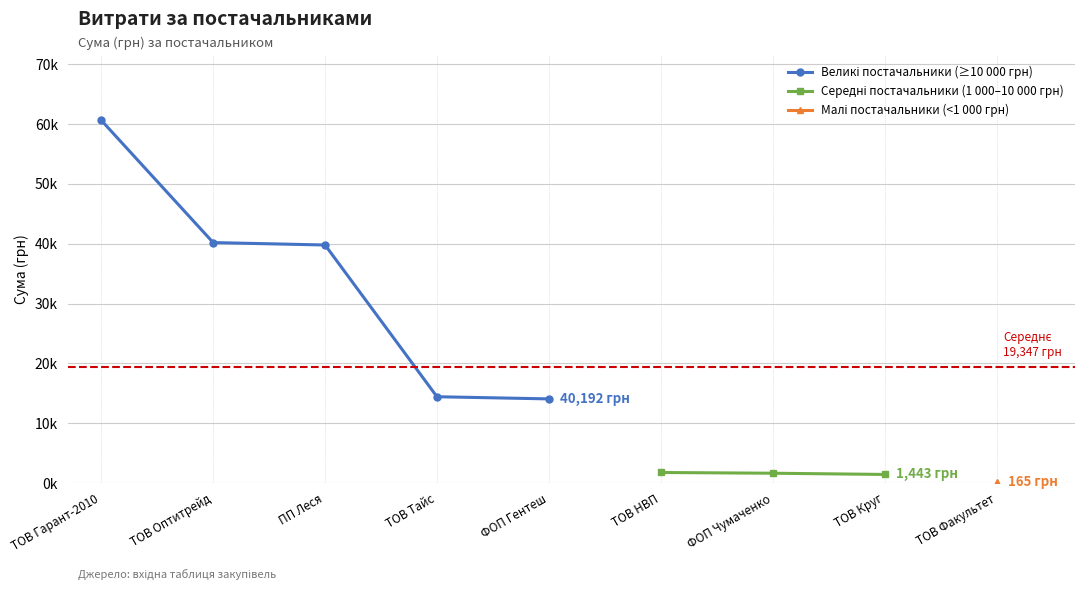

At which label does Великі постачальники (≥10 000 грн) reach its minimum?

ФОП Гентеш